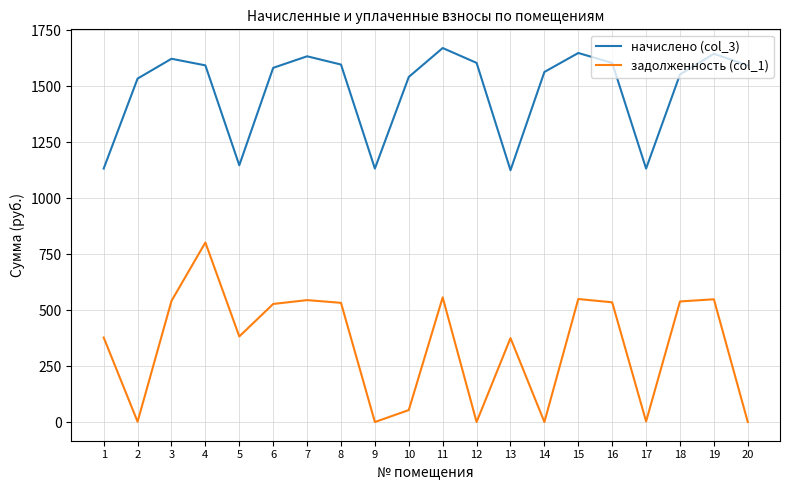

True or false: задолженность (col_1) and начислено (col_3) intersect in this chart.

False